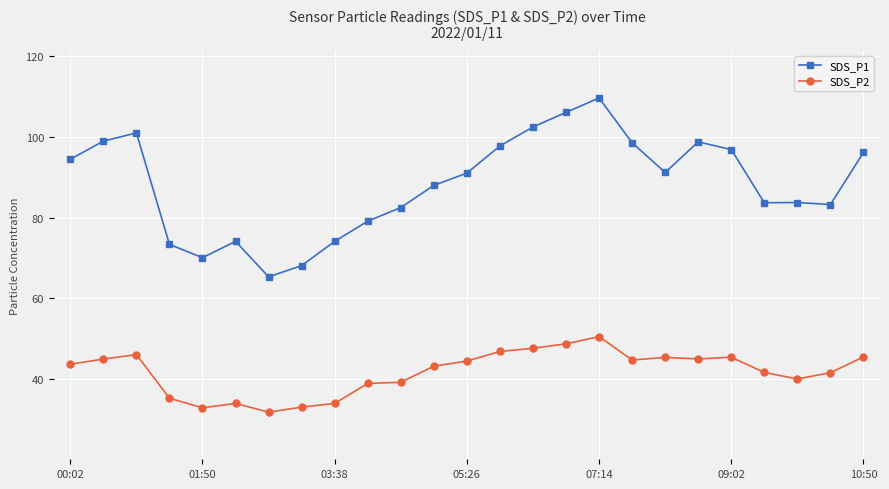

True or false: SDS_P1 and SDS_P2 cross at least once.

False